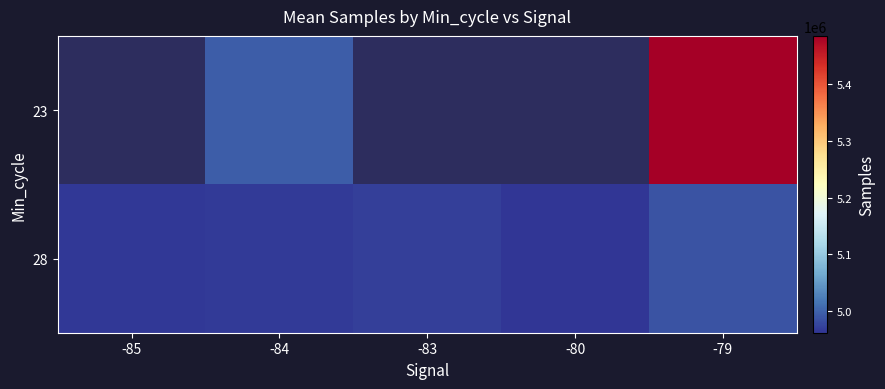

How many series are shown in this chart?

2